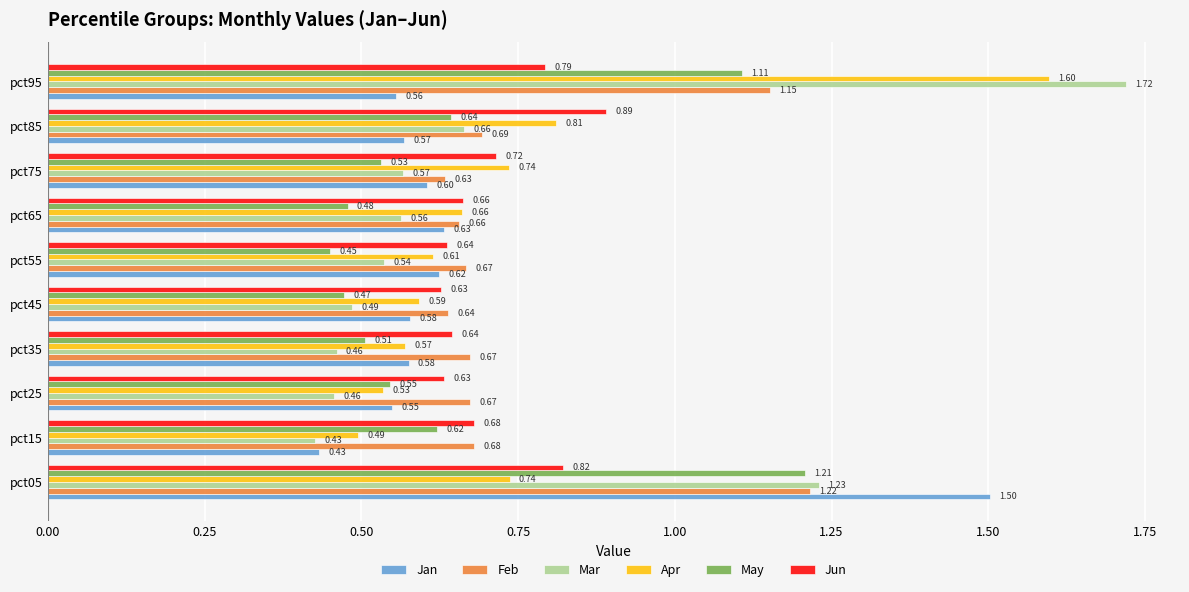

At which label is May closest to 0?

pct55